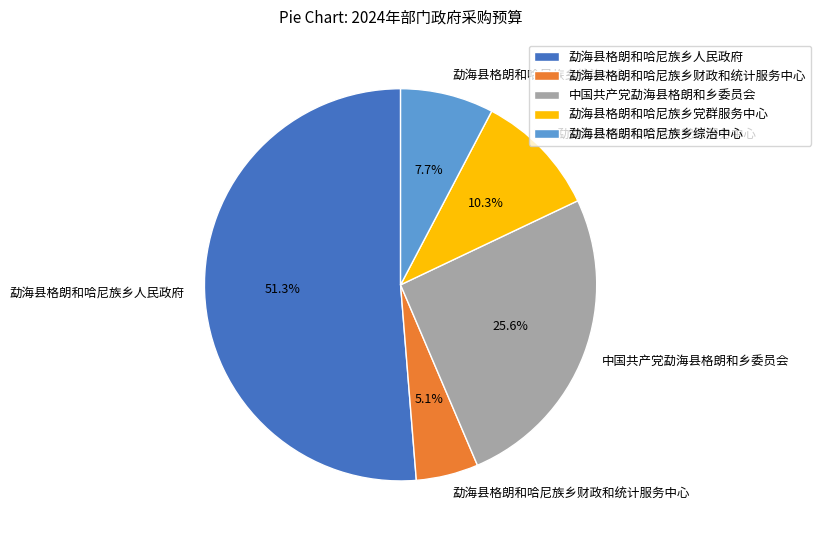

Which slice is the smallest?

勐海县格朗和哈尼族乡财政和统计服务中心